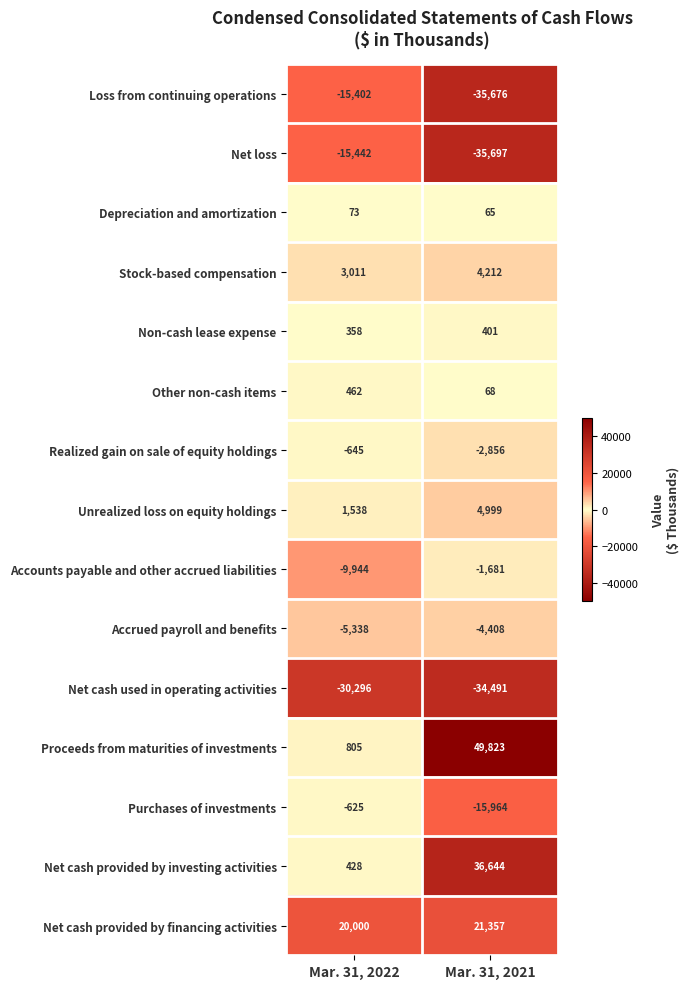

What is the spread (max minus min) of values at Mar. 31, 2022?

50296